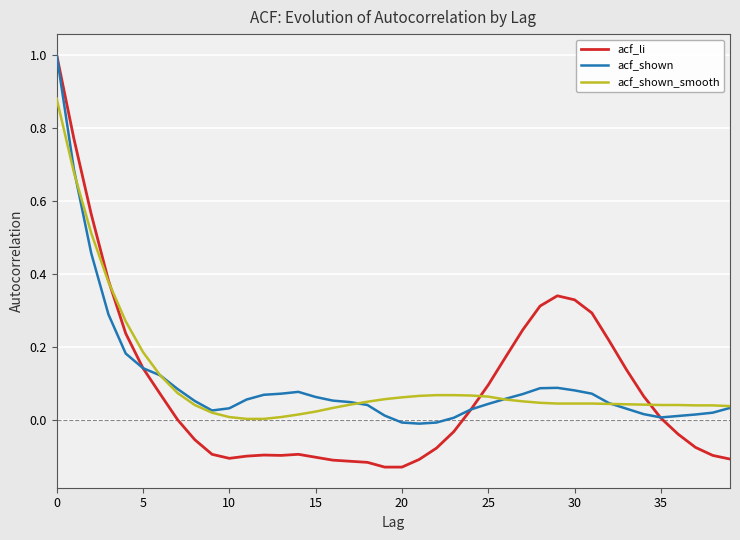

At how many categories does at least one series exceed 0?

40